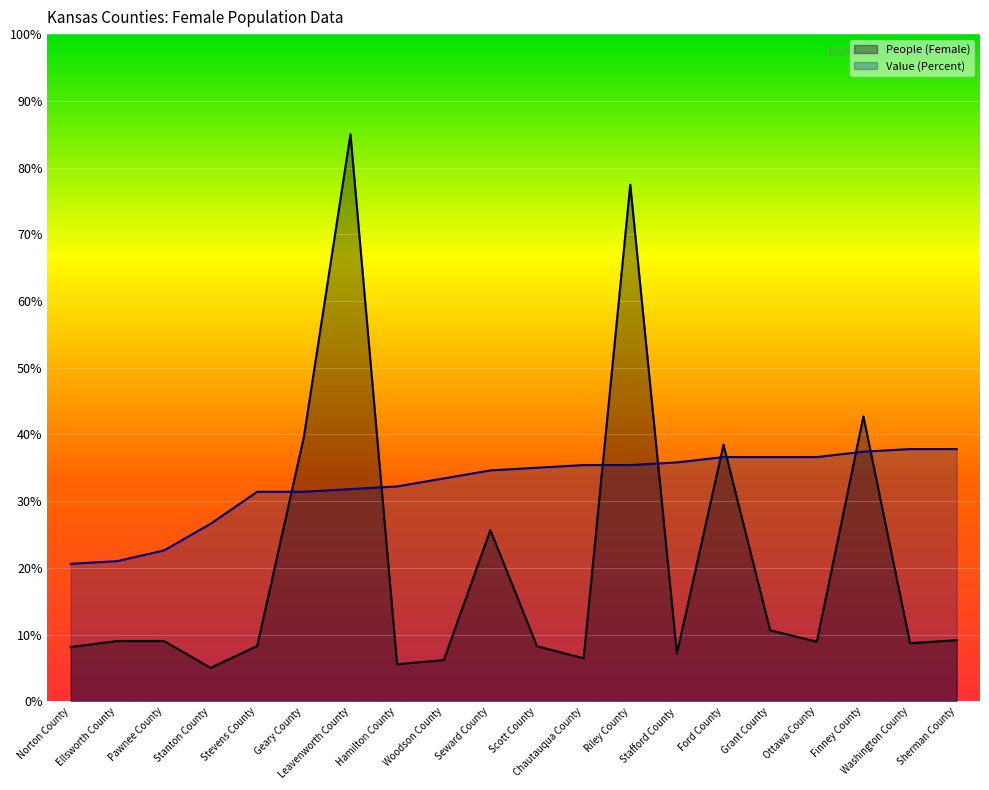

At which category is the sum across all series the highest?

Leavenworth County